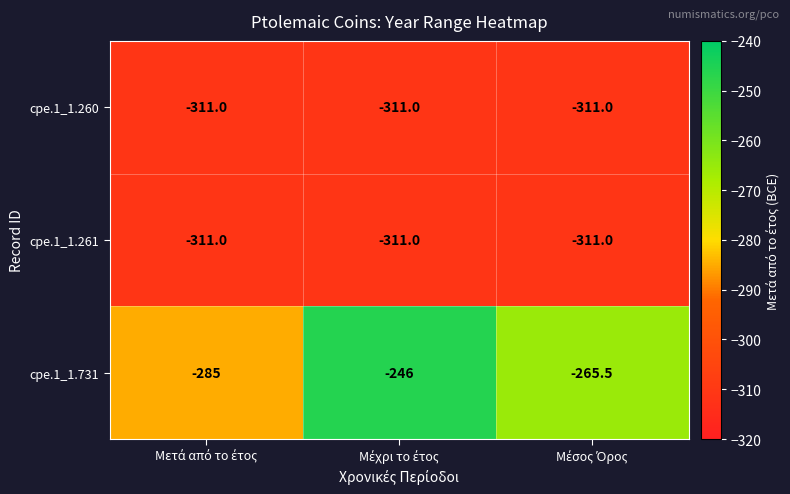

What is the smallest value displayed?

-311.0